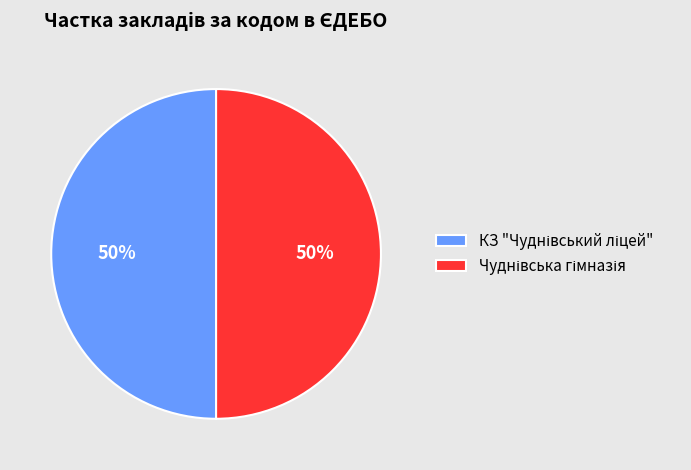

To the nearest percent, what is the average slice percentage?

50%